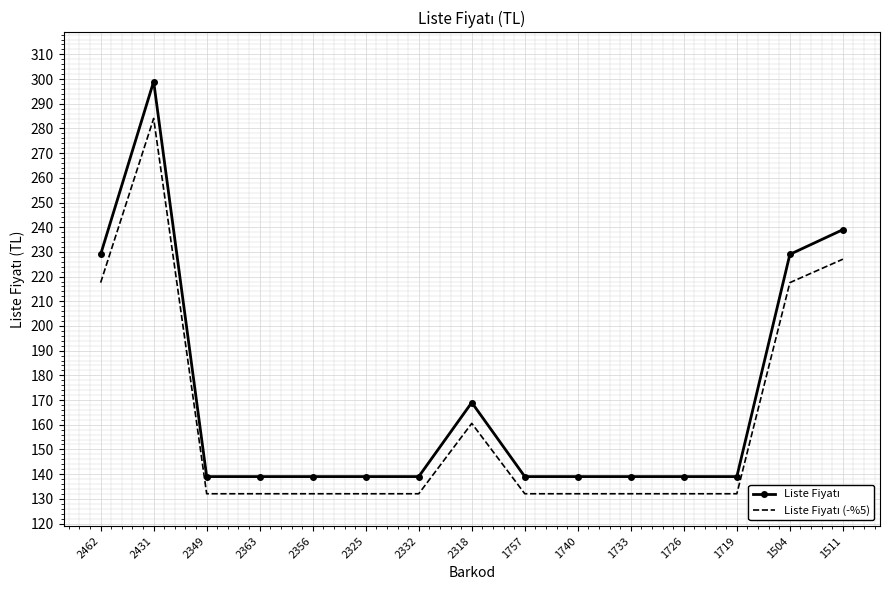

Which label corresponds to the largest value in the chart?

2431